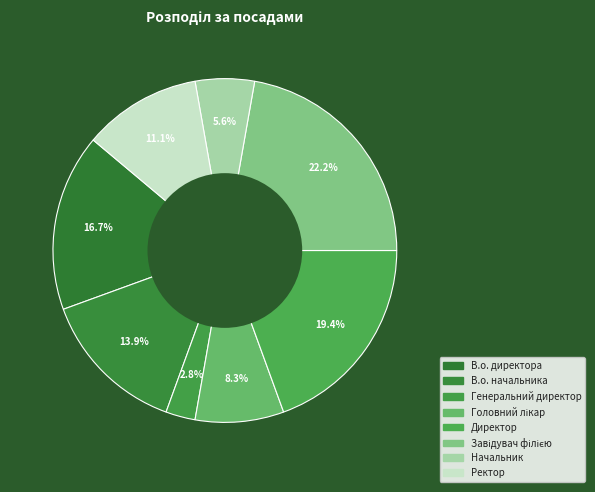

To the nearest percent, what portion does Ректор represent?

11%